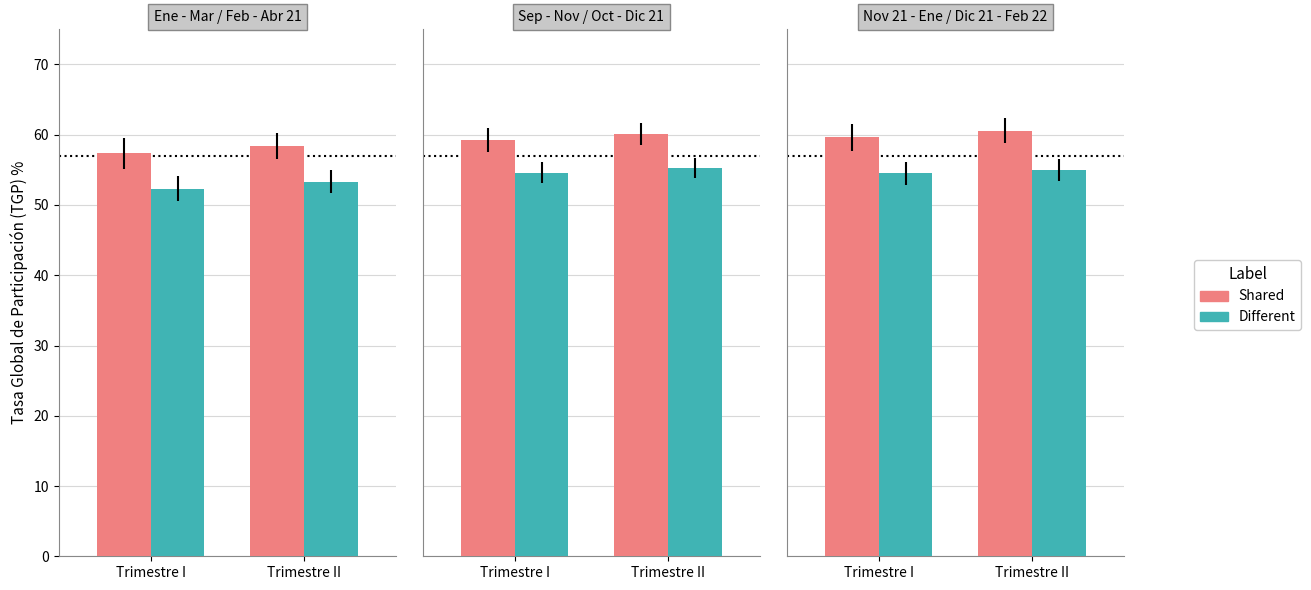

True or false: Shared has a value of 59.6 at Trimestre I.

True